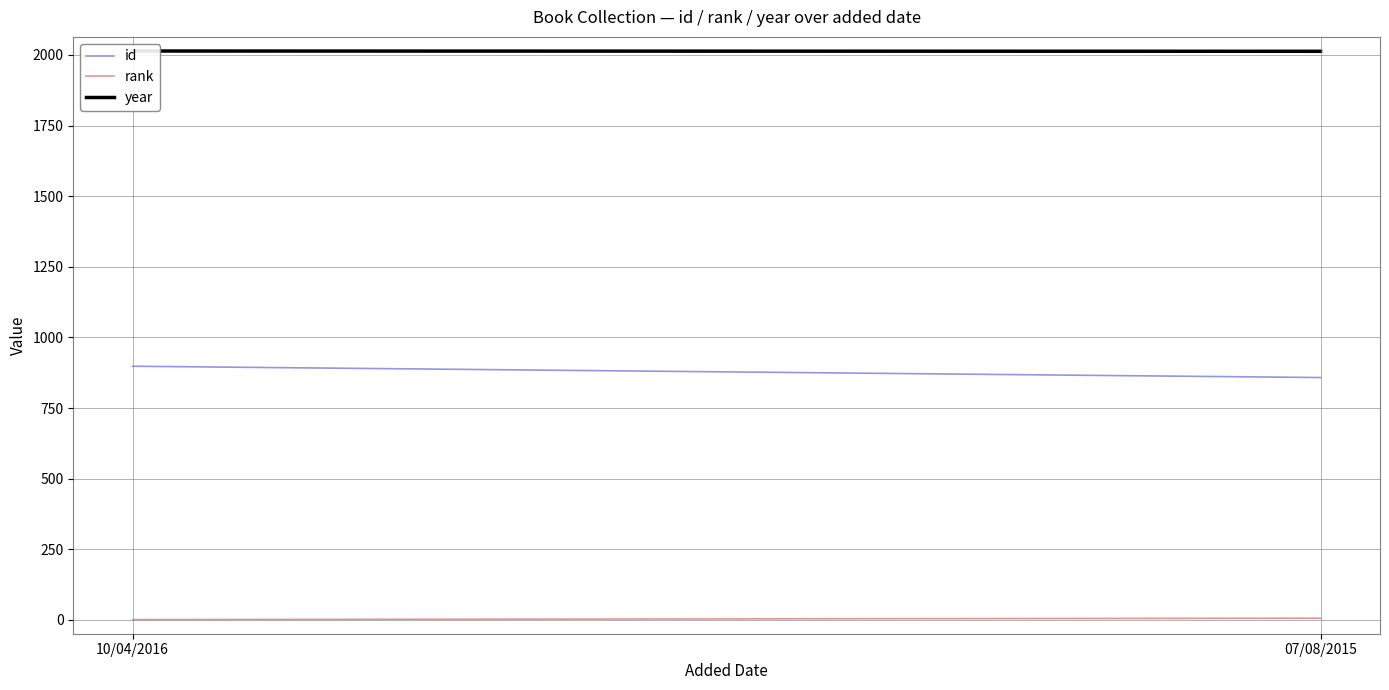

What is the difference between the highest and lowest values at 07/08/2015?

2007